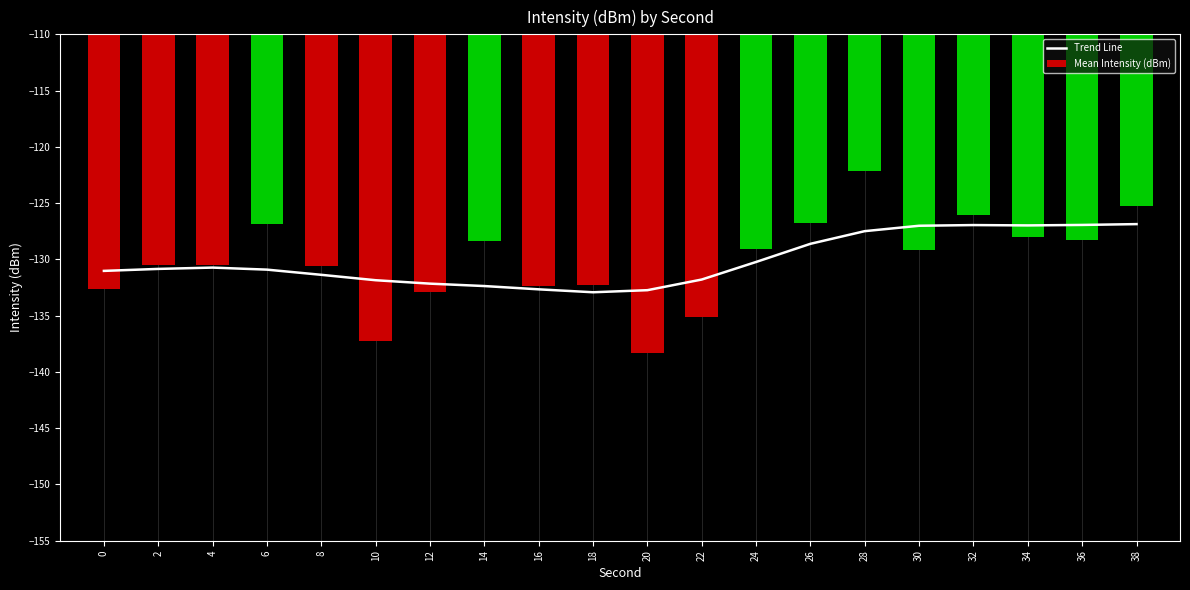

Which series has the largest total across all categories?

Trend Line